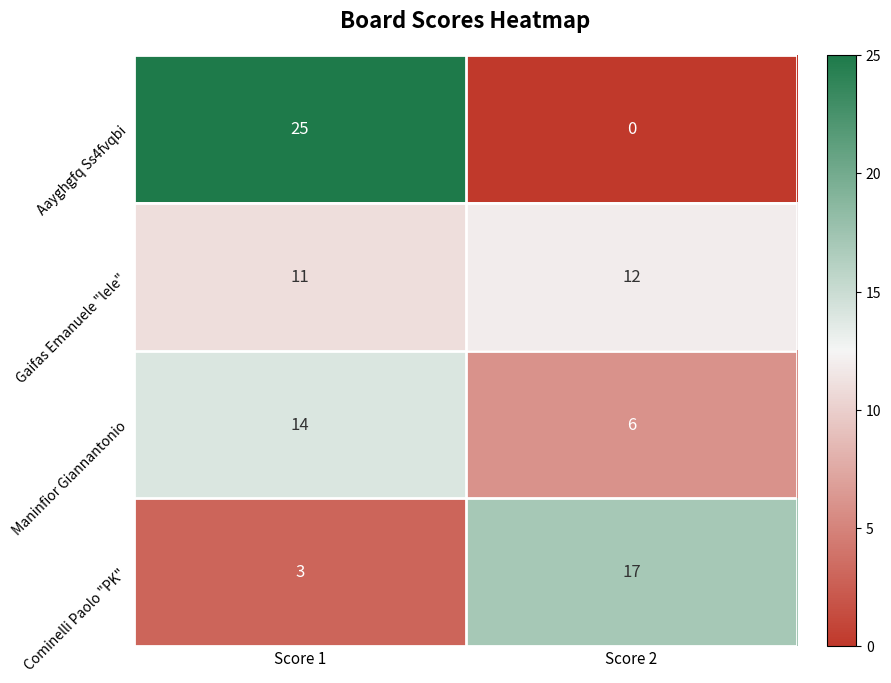

At which category is the sum across all series the highest?

Score 1